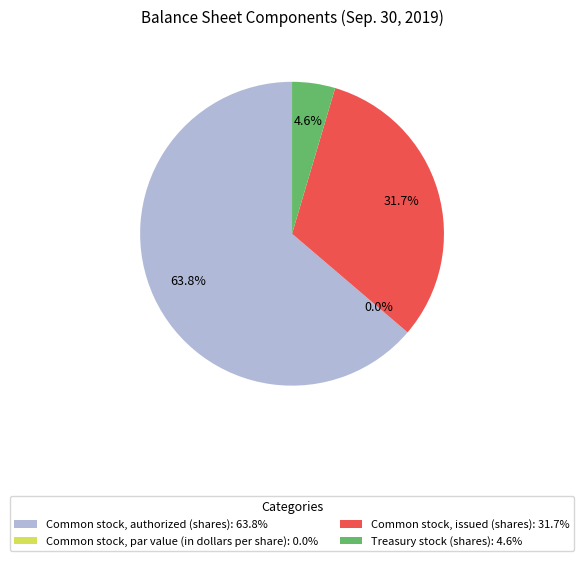

To the nearest percent, what is the average slice percentage?

25%